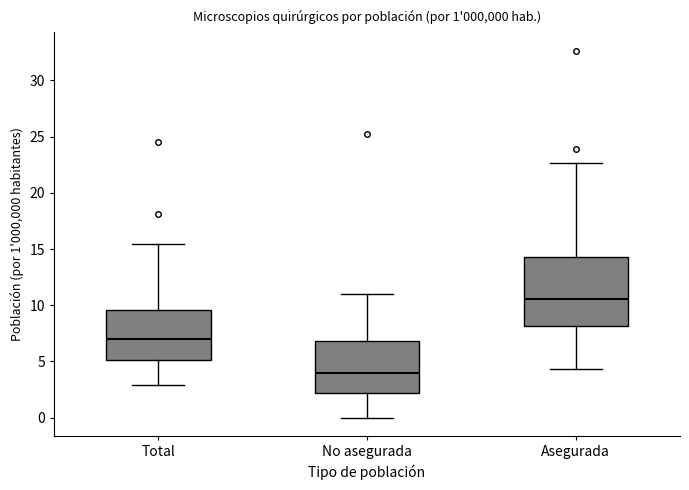

Which box is the tallest, from its lower edge to its upper edge?

Asegurada